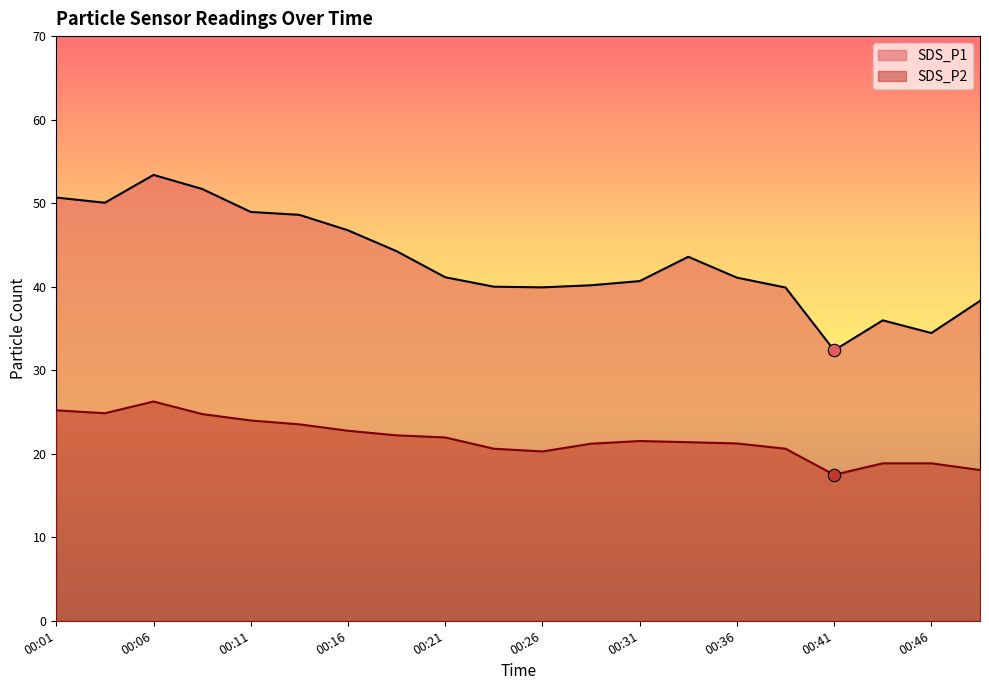

Which series has the largest total across all categories?

SDS_P1